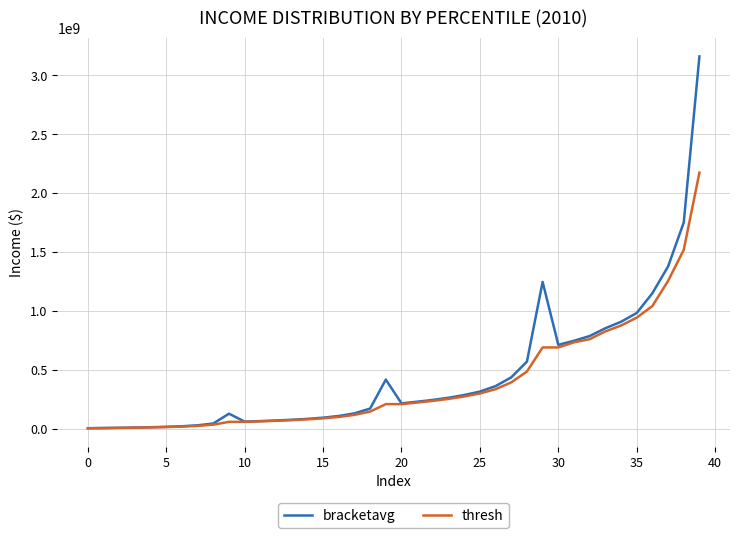

What is the maximum value for thresh?

2174310400.0